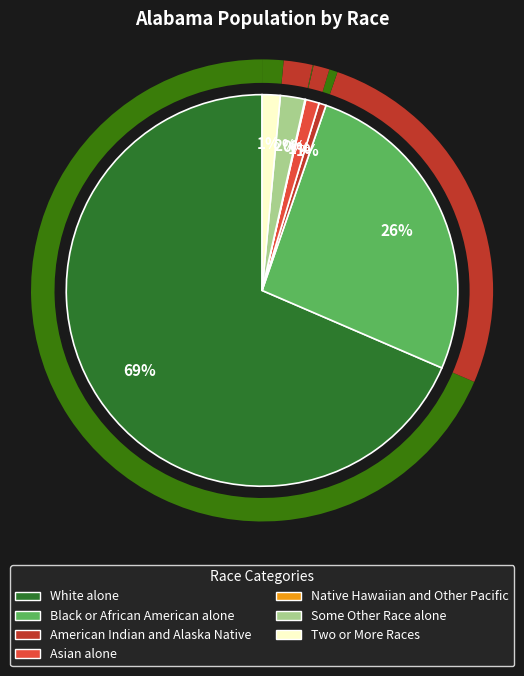

How many segments does this pie chart have?

7